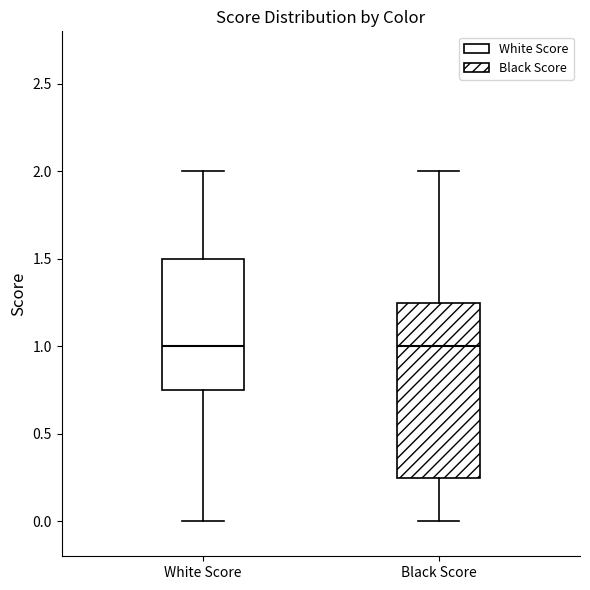

Reading left to right, transcribe this box plot: for each box, give where its median line is, the range the box spans, and where its two whiskers end, as read against the y-axis. The values are not printed on the chart, so give them approximately, as read against the axis.

White Score: median 1.00, box 0.75 to 1.50, whiskers 0.00 to 2.00
Black Score: median 1.00, box 0.25 to 1.25, whiskers 0.00 to 2.00